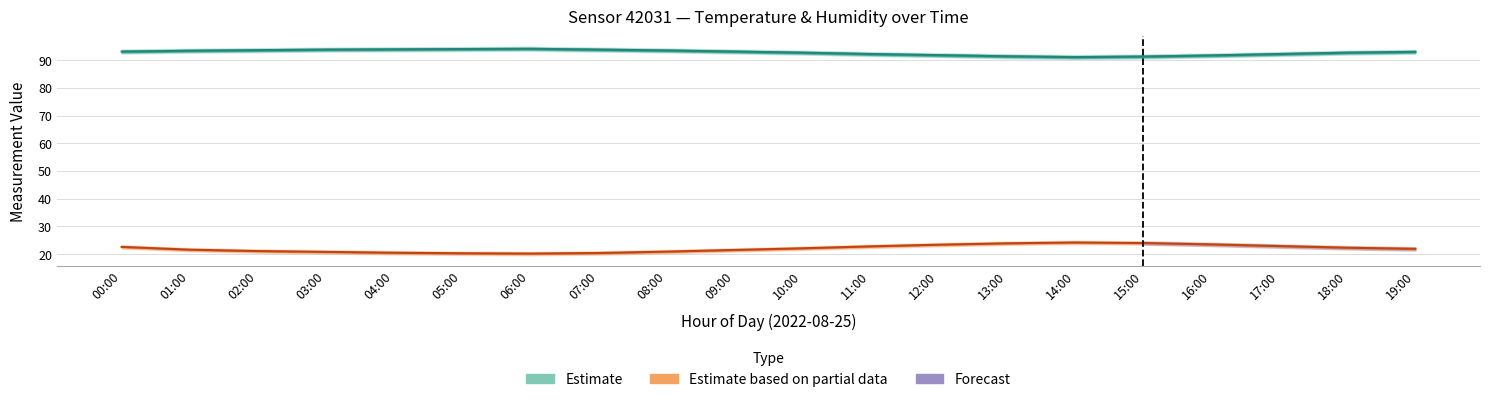

How many interior local peaks does the temperature series have?

1